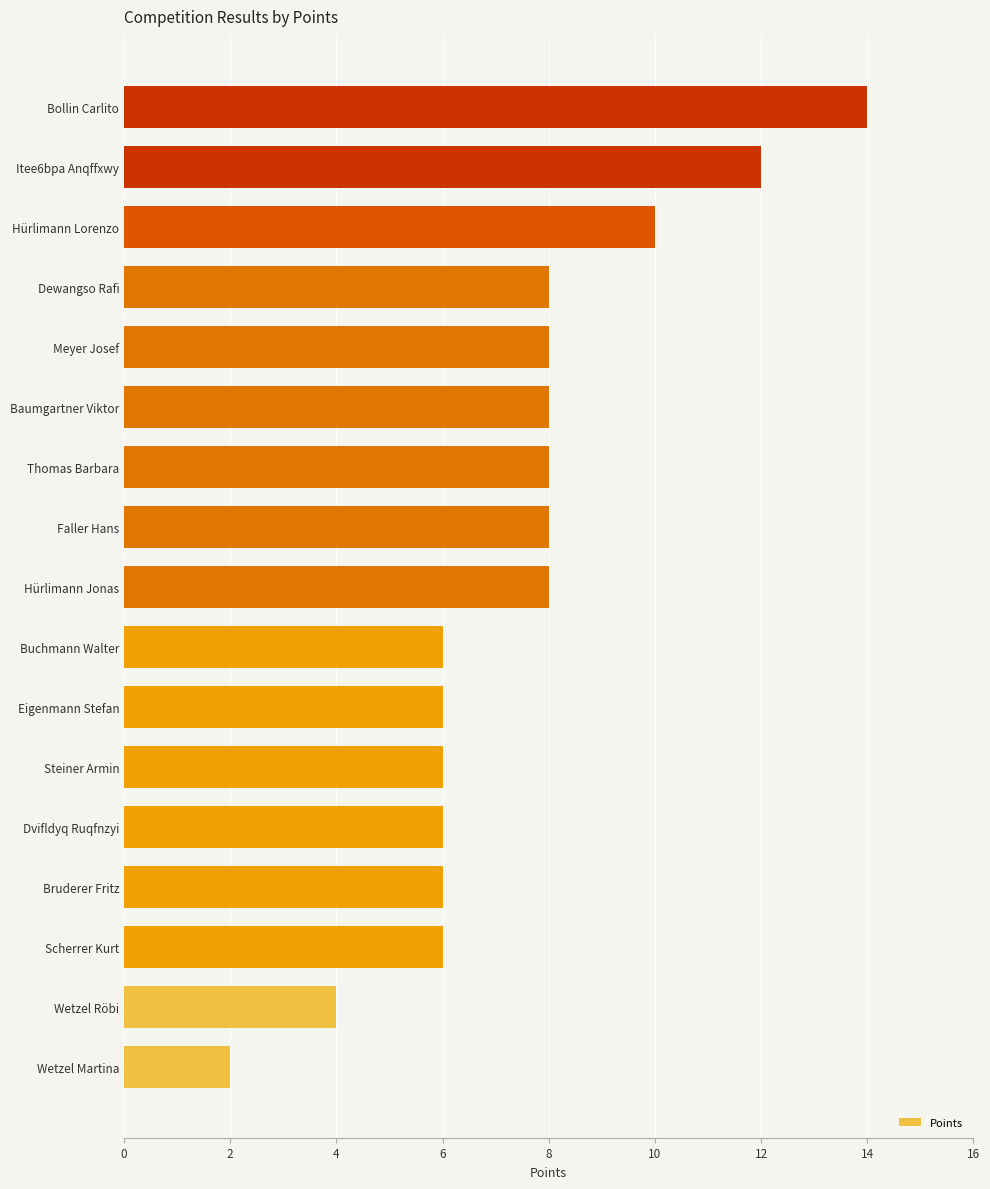

How many bars are there in total?

17